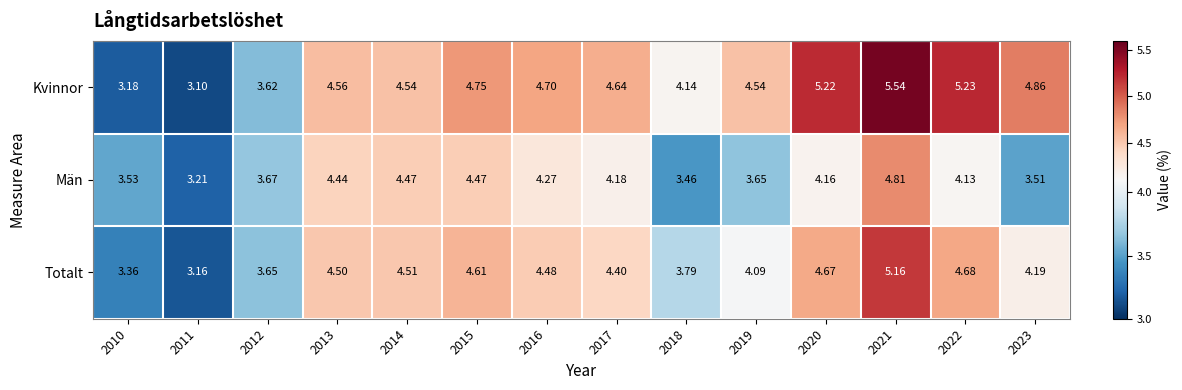

Rank the series by their average value, from highest to lowest.

Kvinnor, Totalt, Män